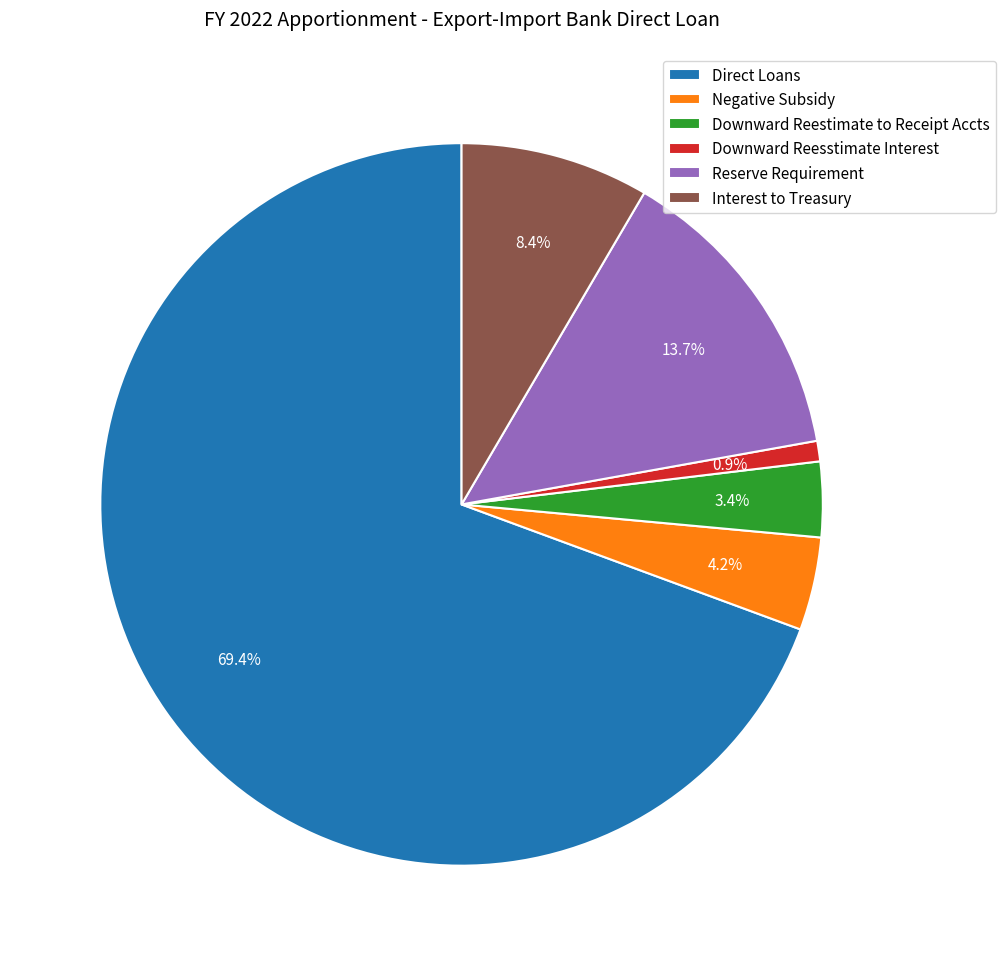

Which has a higher value, Interest to Treasury or Downward Reestimate to Receipt Accts?

Interest to Treasury